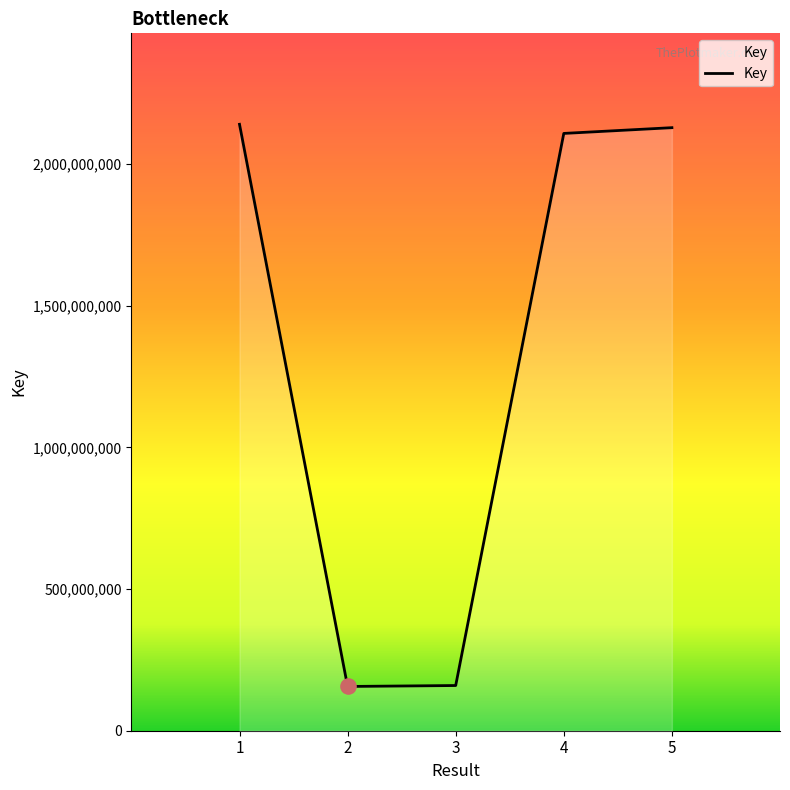

Between 4 and 1, which is larger?

1